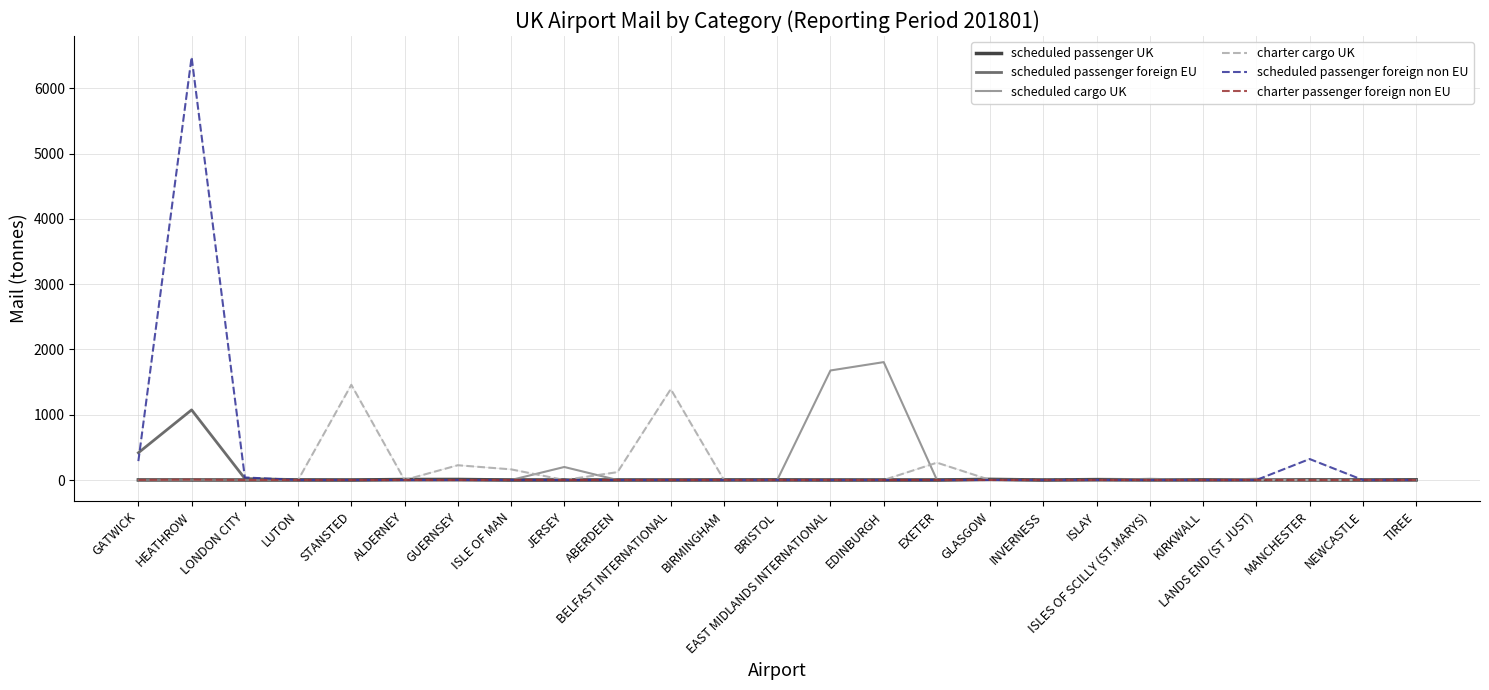

What is the greatest value displayed?

6478.9